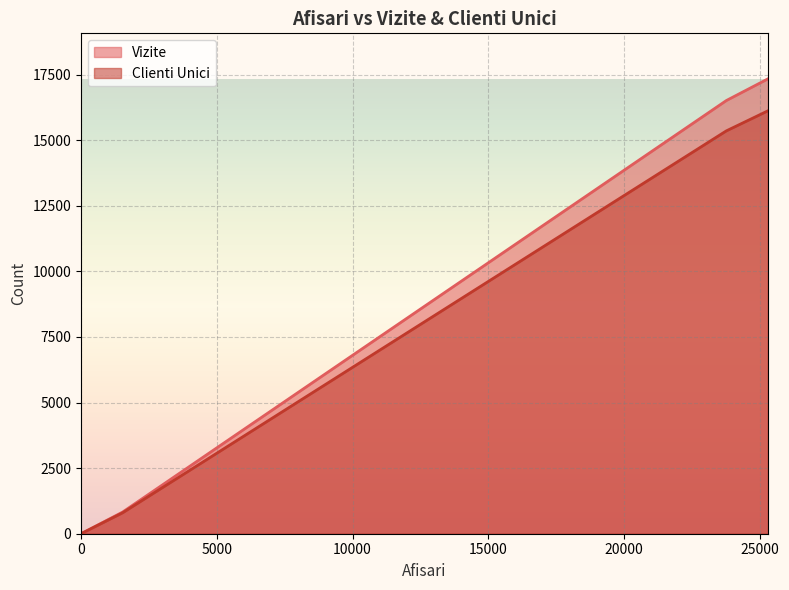

What is the sum of all Clienti Unici values?

32270